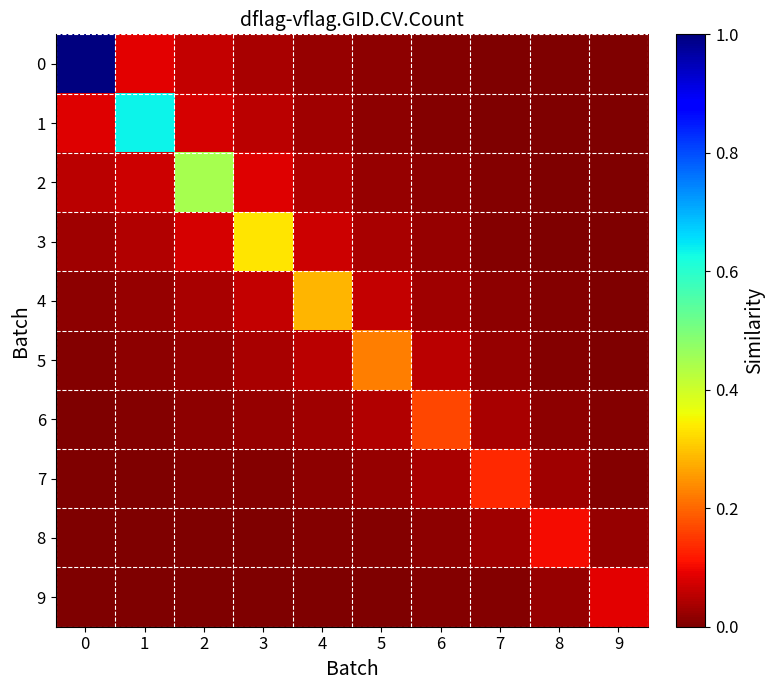

Reading left to right, extract all data points from this chart.

0: 0=1.0	1=0.1	2=0.1	3=0.0	4=0.0	5=0.0	6=0.0	7=0.0	8=0.0	9=0.0
1: 0=0.1	1=0.6	2=0.1	3=0.1	4=0.0	5=0.0	6=0.0	7=0.0	8=0.0	9=0.0
2: 0=0.1	1=0.1	2=0.4	3=0.1	4=0.0	5=0.0	6=0.0	7=0.0	8=0.0	9=0.0
3: 0=0.0	1=0.0	2=0.1	3=0.3	4=0.1	5=0.0	6=0.0	7=0.0	8=0.0	9=0.0
4: 0=0.0	1=0.0	2=0.0	3=0.1	4=0.3	5=0.1	6=0.0	7=0.0	8=0.0	9=0.0
5: 0=0.0	1=0.0	2=0.0	3=0.0	4=0.1	5=0.2	6=0.1	7=0.0	8=0.0	9=0.0
6: 0=0.0	1=0.0	2=0.0	3=0.0	4=0.0	5=0.0	6=0.2	7=0.0	8=0.0	9=0.0
7: 0=0.0	1=0.0	2=0.0	3=0.0	4=0.0	5=0.0	6=0.0	7=0.1	8=0.0	9=0.0
8: 0=0.0	1=0.0	2=0.0	3=0.0	4=0.0	5=0.0	6=0.0	7=0.0	8=0.1	9=0.0
9: 0=0.0	1=0.0	2=0.0	3=0.0	4=0.0	5=0.0	6=0.0	7=0.0	8=0.0	9=0.1